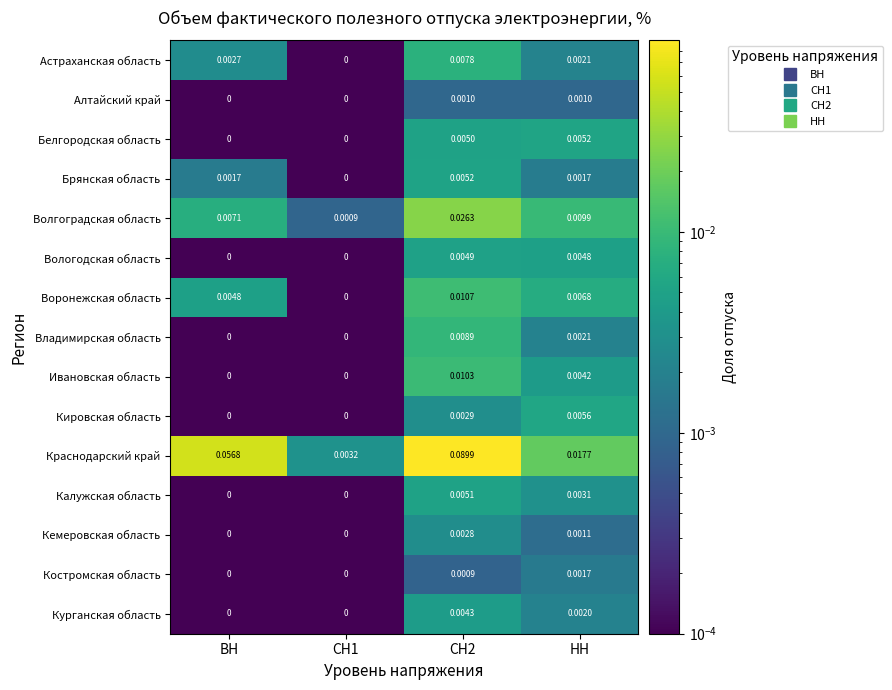

Which series changed the most between ВН and НН?

Краснодарский край